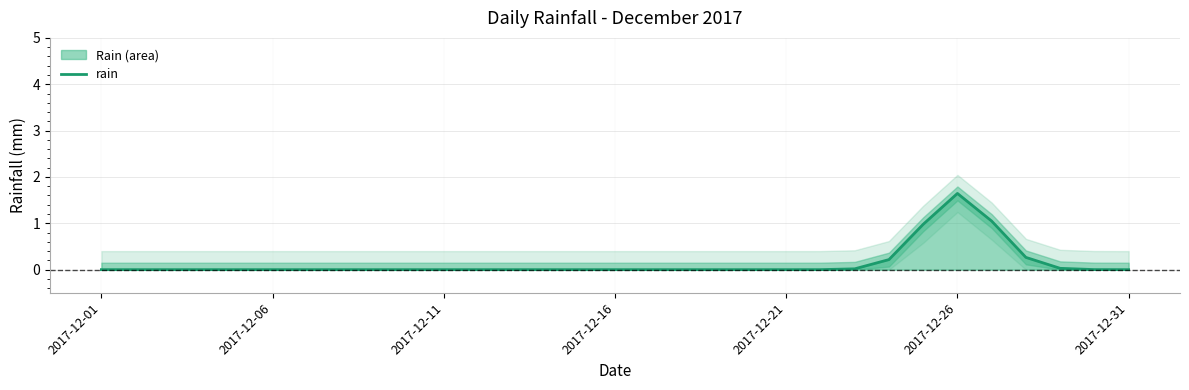

Does the chart have visible grid lines?

Yes